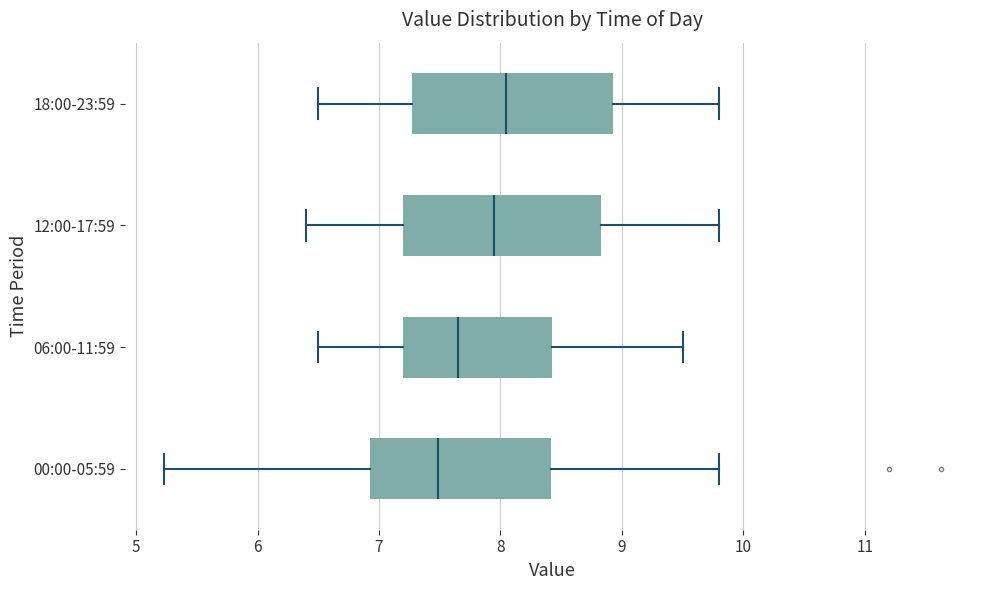

Which box has the furthest to the right median line?

18:00-23:59